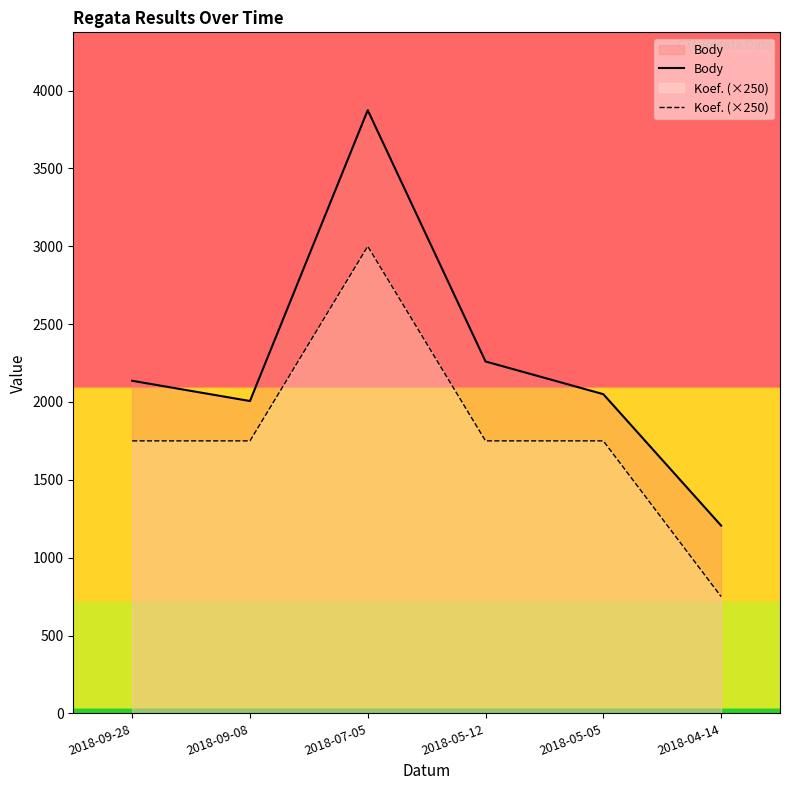

Reading left to right, what are all the values shown in this chart?

Body: 2136	2006	3874	2260	2050	1206
Koef. (×250): 1750	1750	3000	1750	1750	750